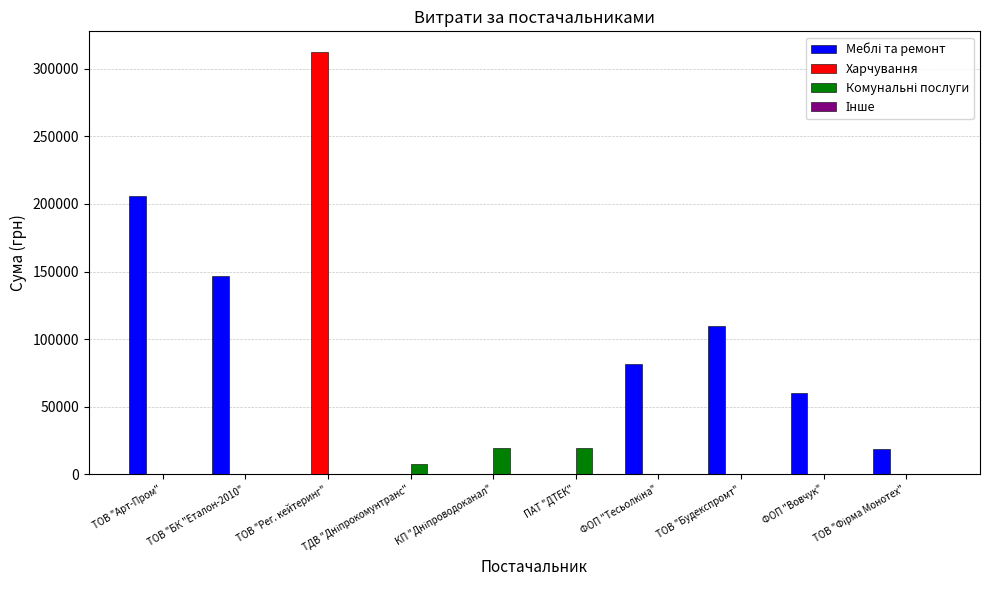

What is the maximum value shown in the chart?

311921.5